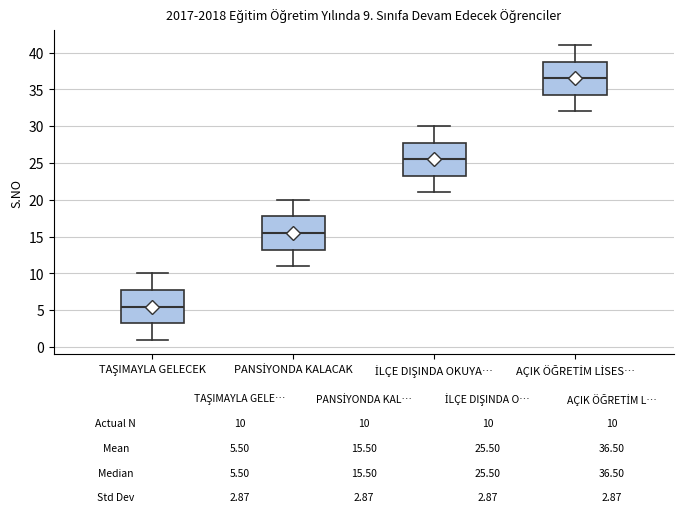

Which box has the lowest median line?

TAŞIMAYLA GELECEK